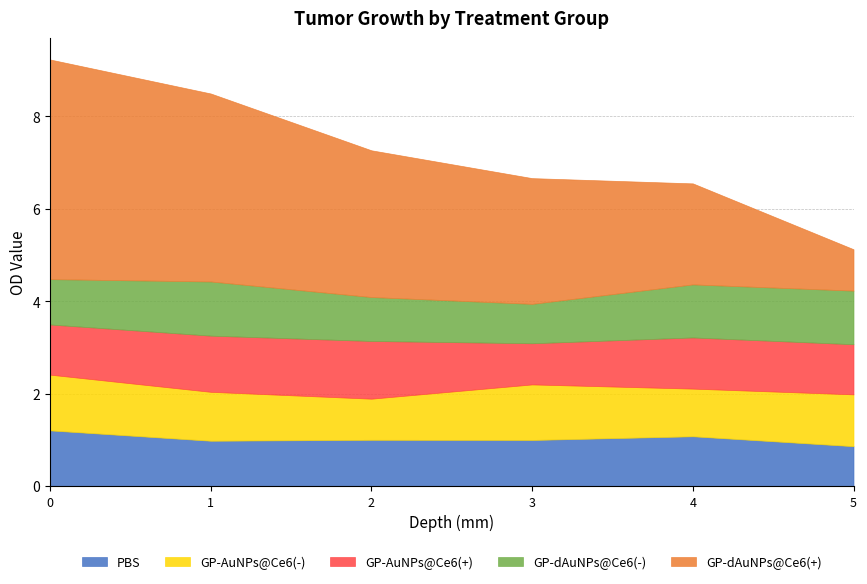

True or false: GP-dAuNPs@Ce6(+) and GP-dAuNPs@Ce6(-) intersect in this chart.

True